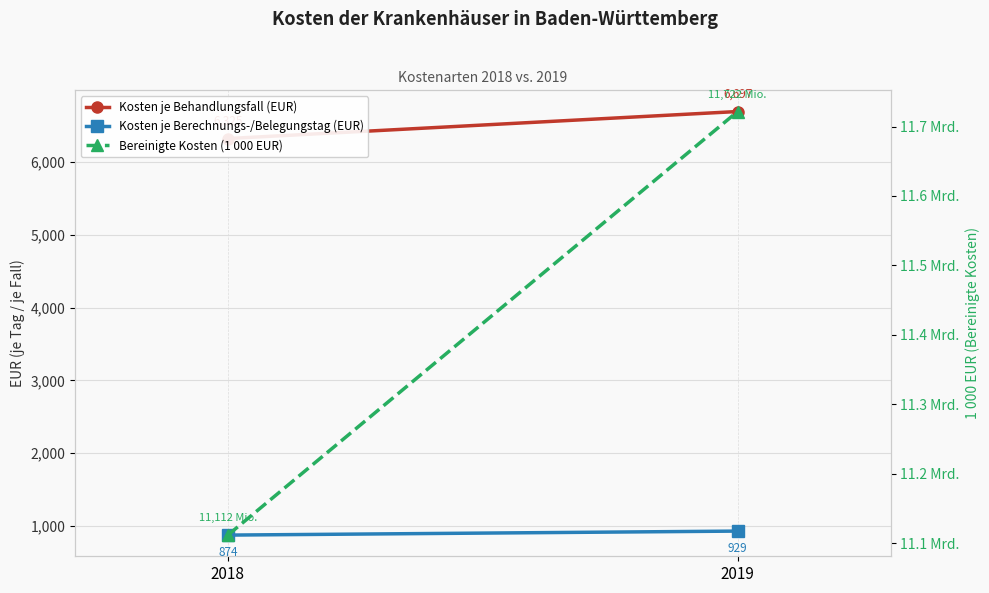

Is the value of Kosten je Berechnungs-/Belegungstag (EUR) at 2019 greater than the value of Bereinigte Kosten (1 000 EUR) at 2018?

No